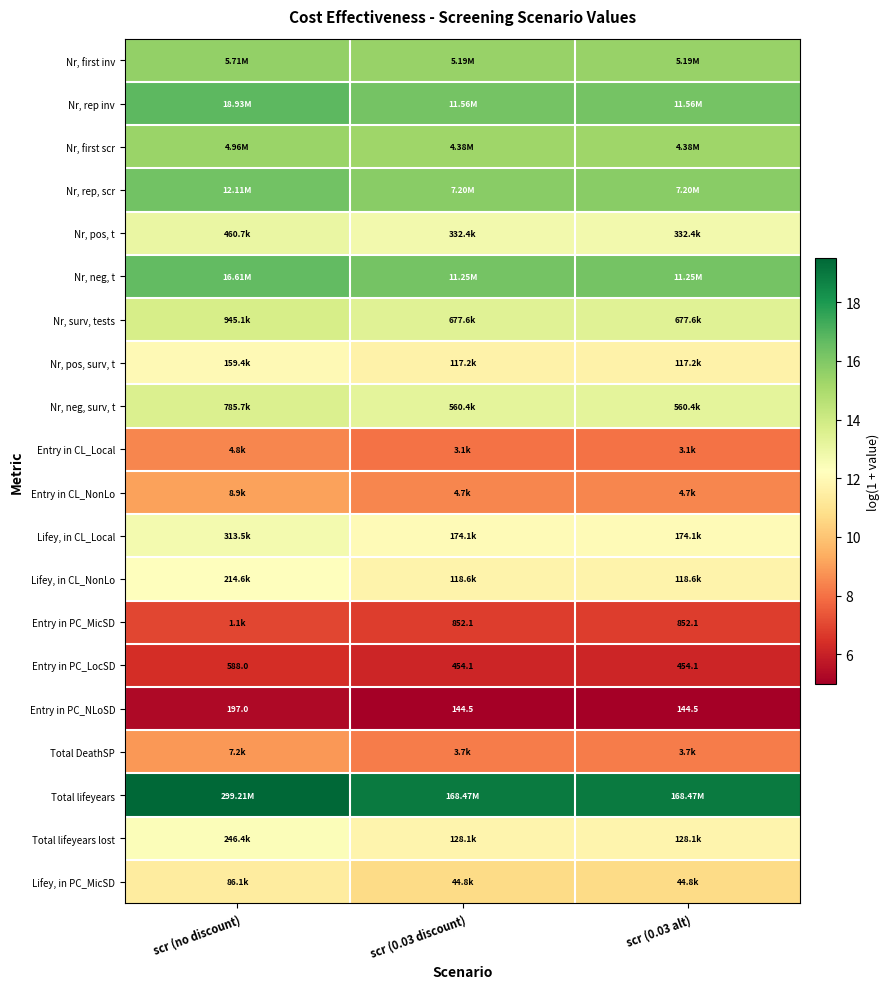

Which category has the highest value in the Entry in PC_NLoSD series?

scr (no discount)